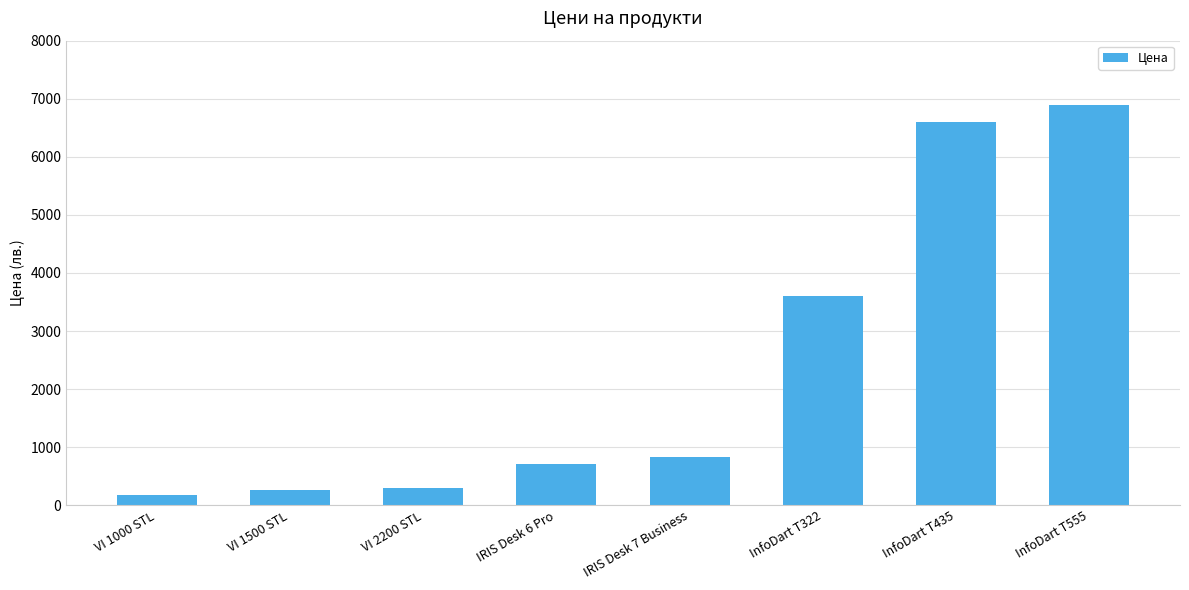

True or false: the data shows 5342.9 at InfoDart T322.

False